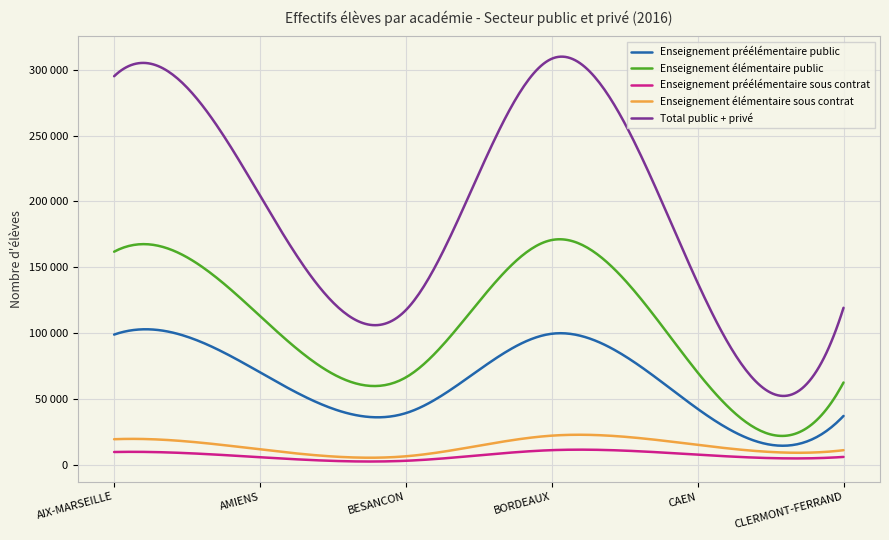

What are all the series names shown in the legend?

Enseignement préélémentaire public, Enseignement élémentaire public, Enseignement préélémentaire sous contrat, Enseignement élémentaire sous contrat, Total public + privé